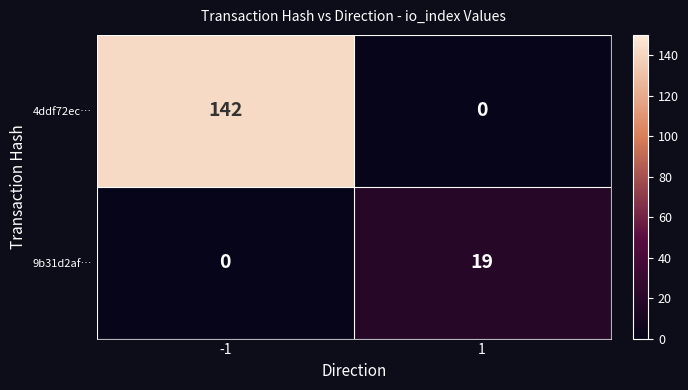

List the series in order of their overall mean, lowest first.

9b31d2af…, 4ddf72ec…